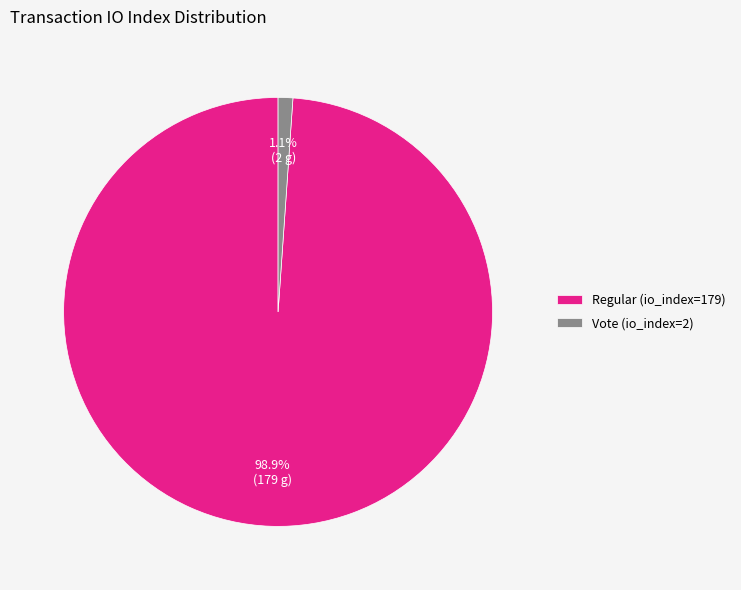

How many segments does this pie chart have?

2